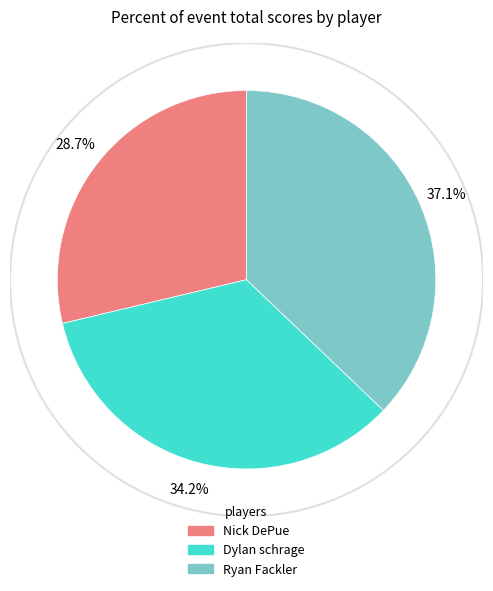

What is the smallest slice in the pie chart?

Nick DePue